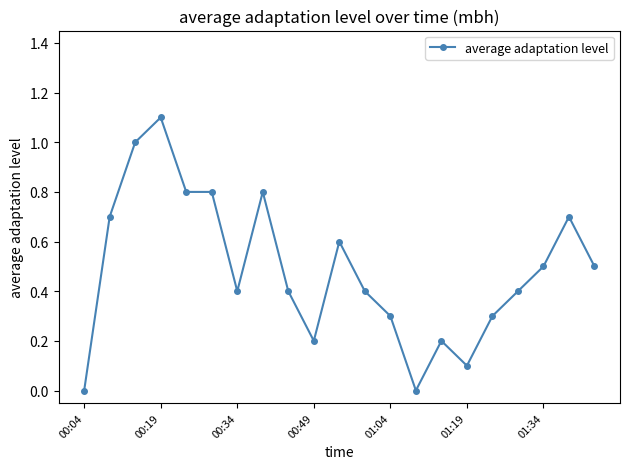

What is the sum of all values?

10.2